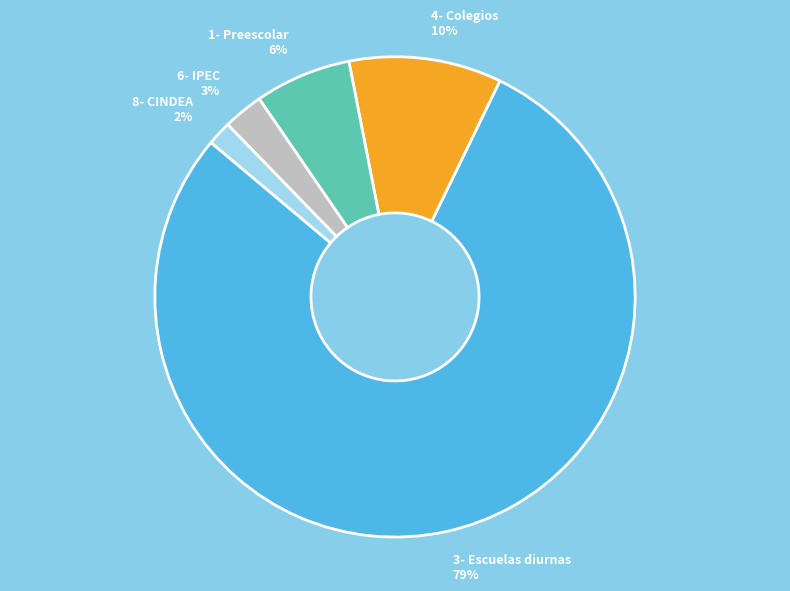

Rank the categories by value from lowest to highest.

8- CINDEA, 6- IPEC, 1- Preescolar, 4- Colegios, 3- Escuelas diurnas